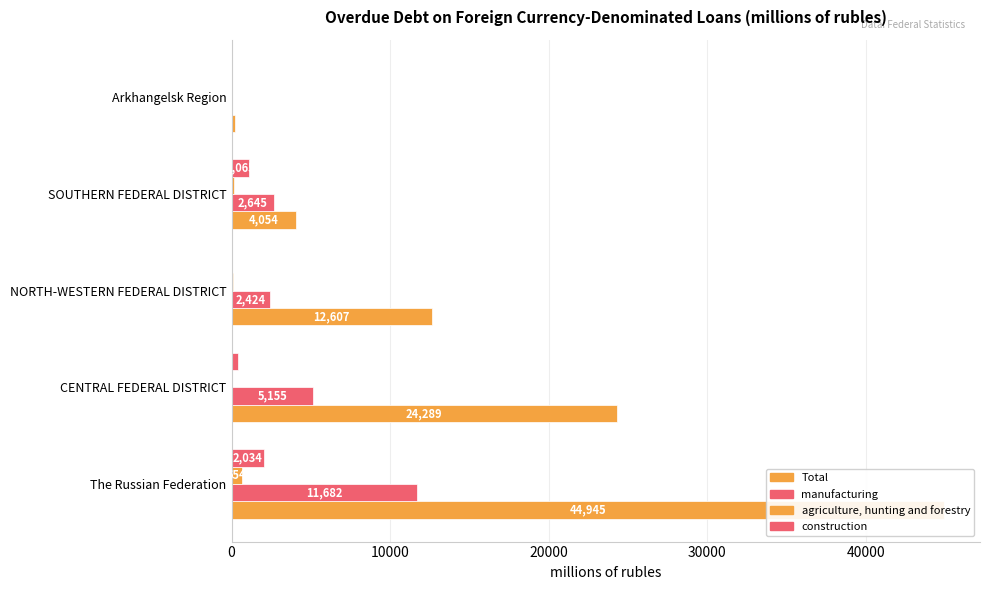

Is it true that Total equals 13316 at CENTRAL FEDERAL DISTRICT?

False